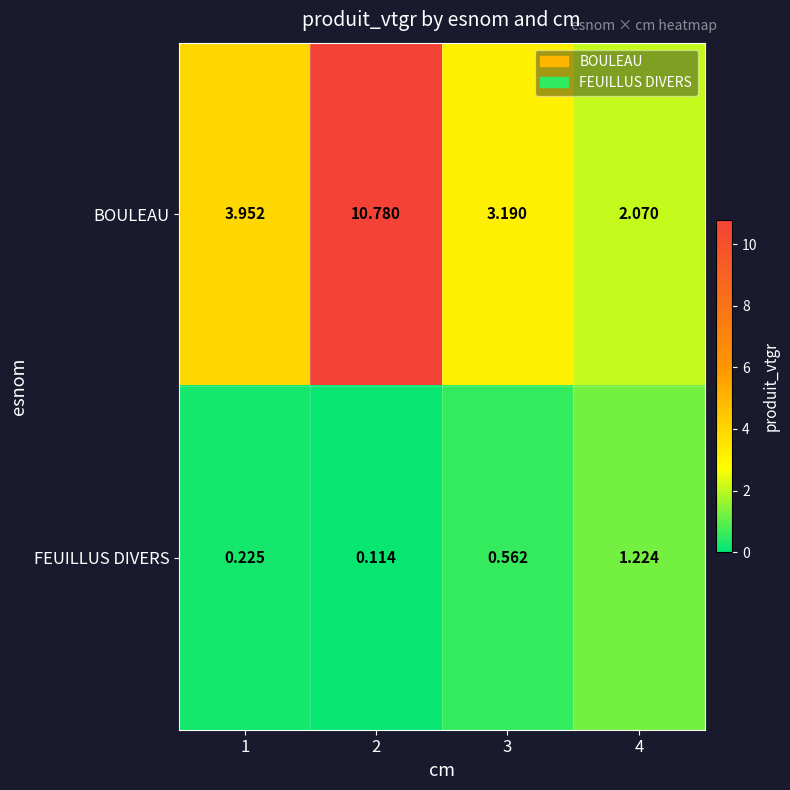

Which series has the widest spread of values?

BOULEAU